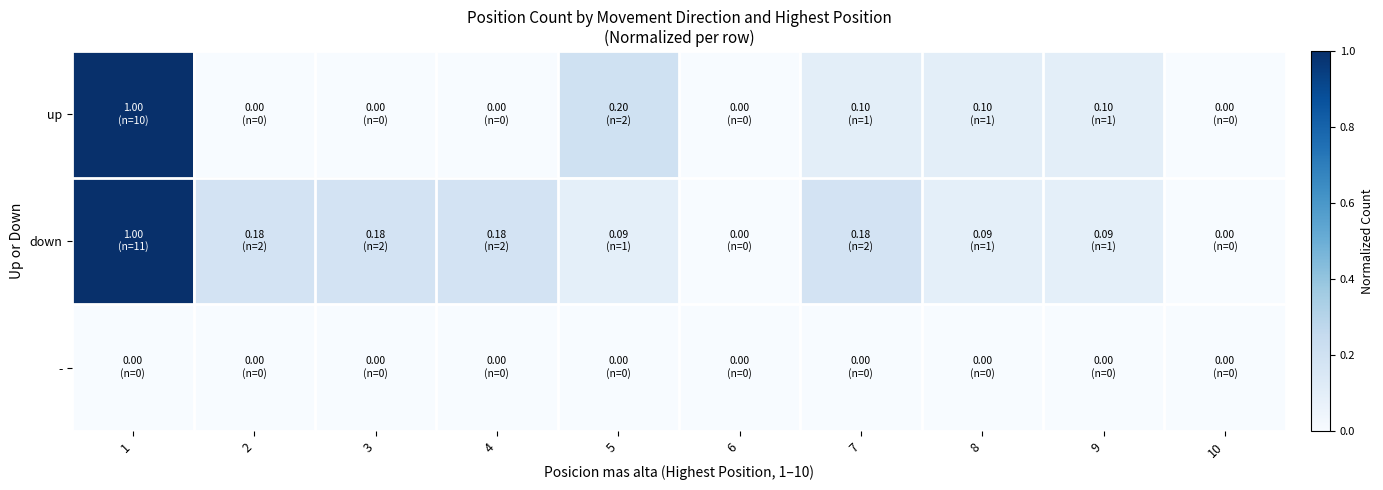

At how many categories does at least one series exceed 0?

8